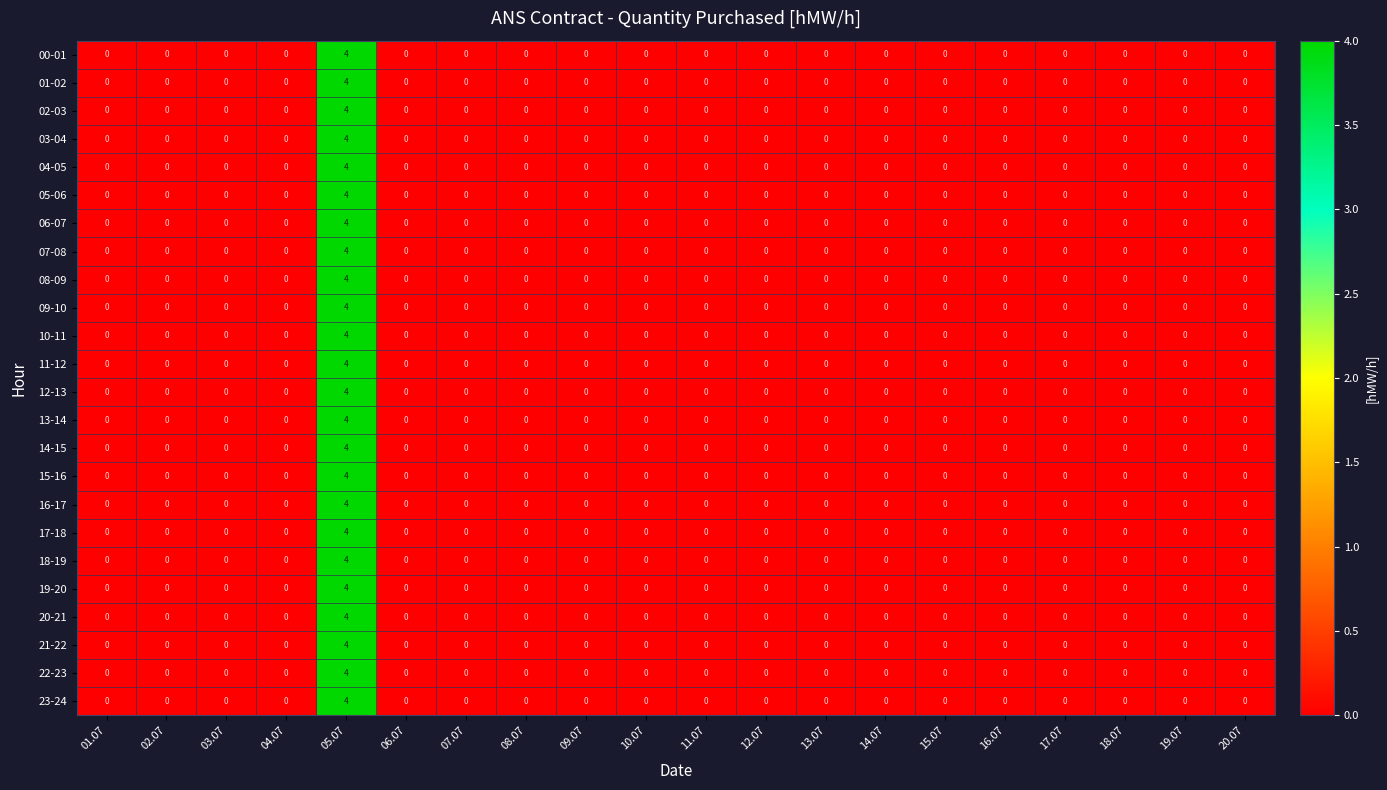

How many positive values does the 00-01 series have?

1